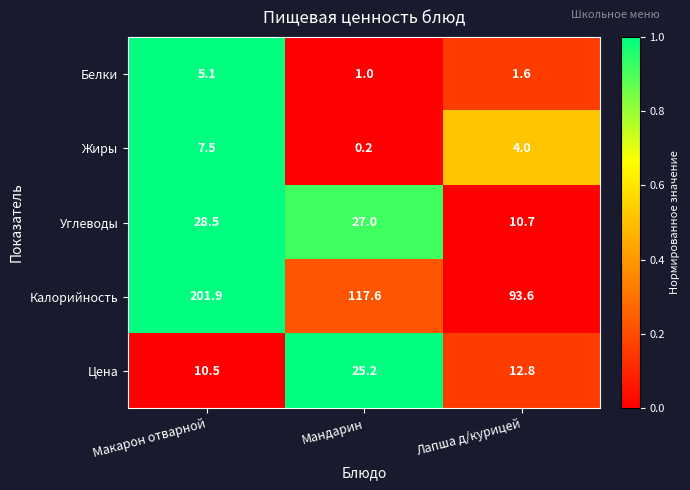

The value of Цена at Лапша д/курицей is 3.3. True or false?

False